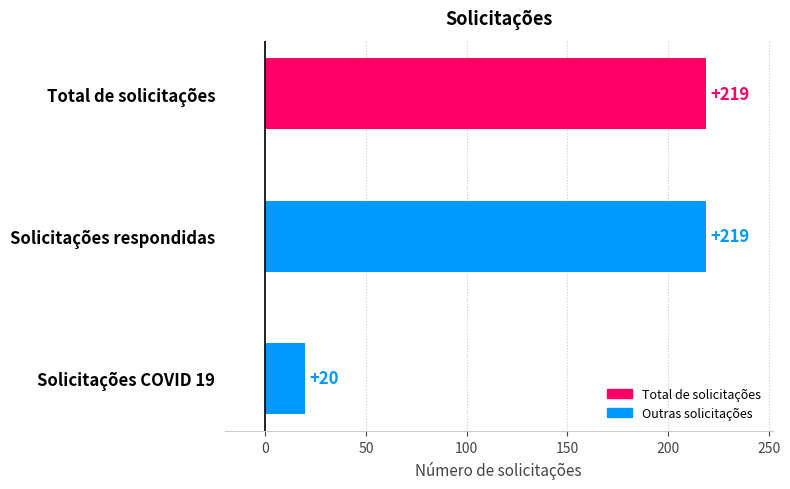

How many bars are there in total?

3